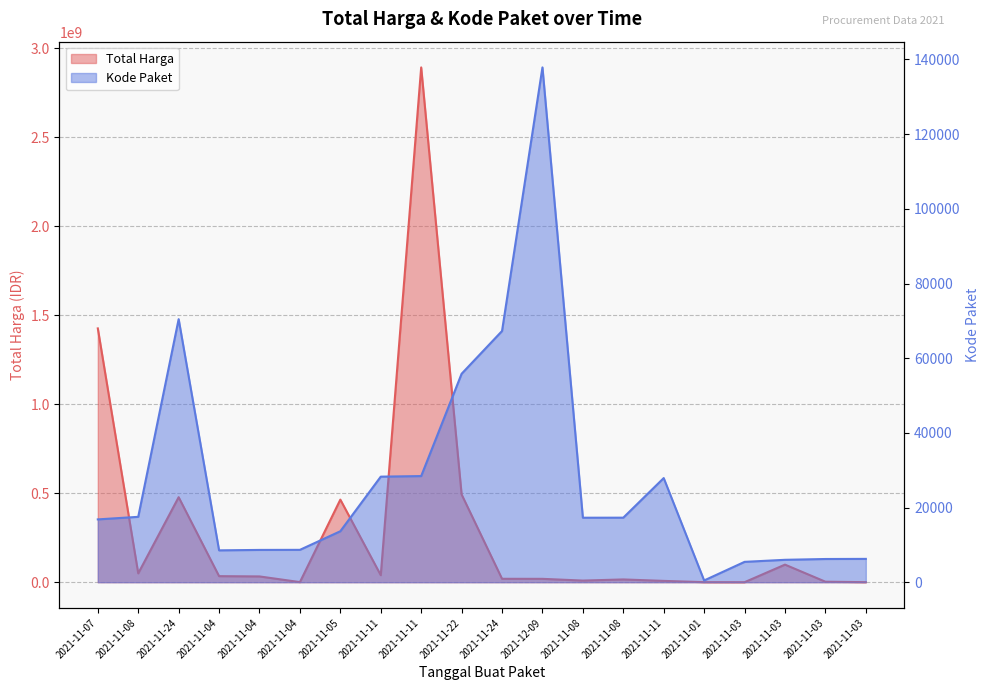

What is the sum of the Total Harga values at 2021-11-07 and 2021-11-03?

1425945900